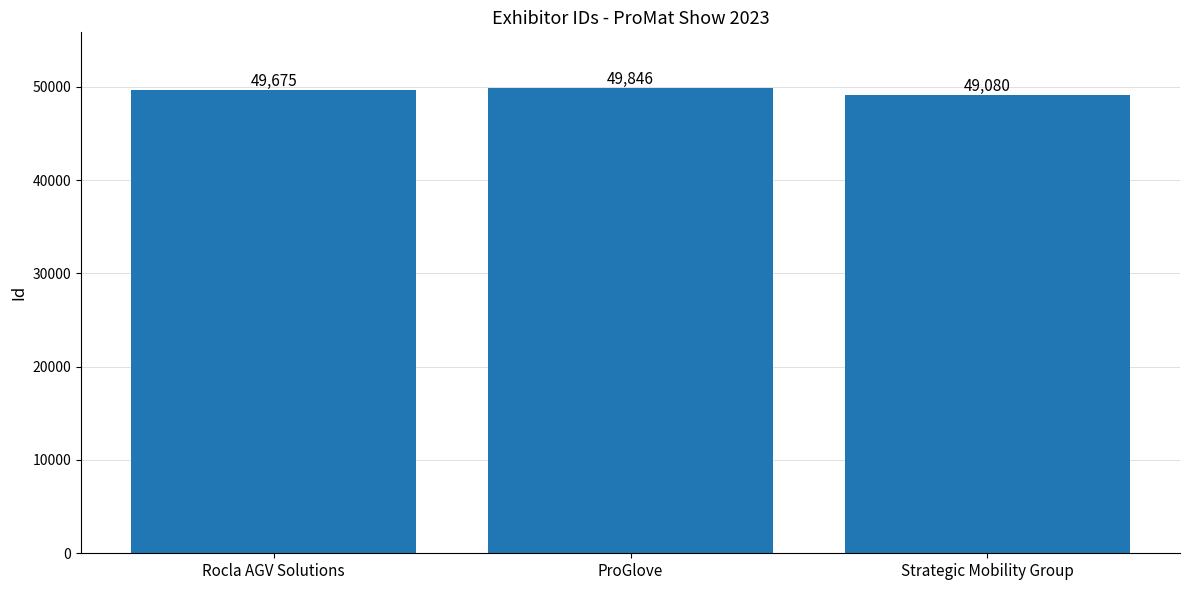

What is the label of the 3rd bar from the left?

Strategic Mobility Group